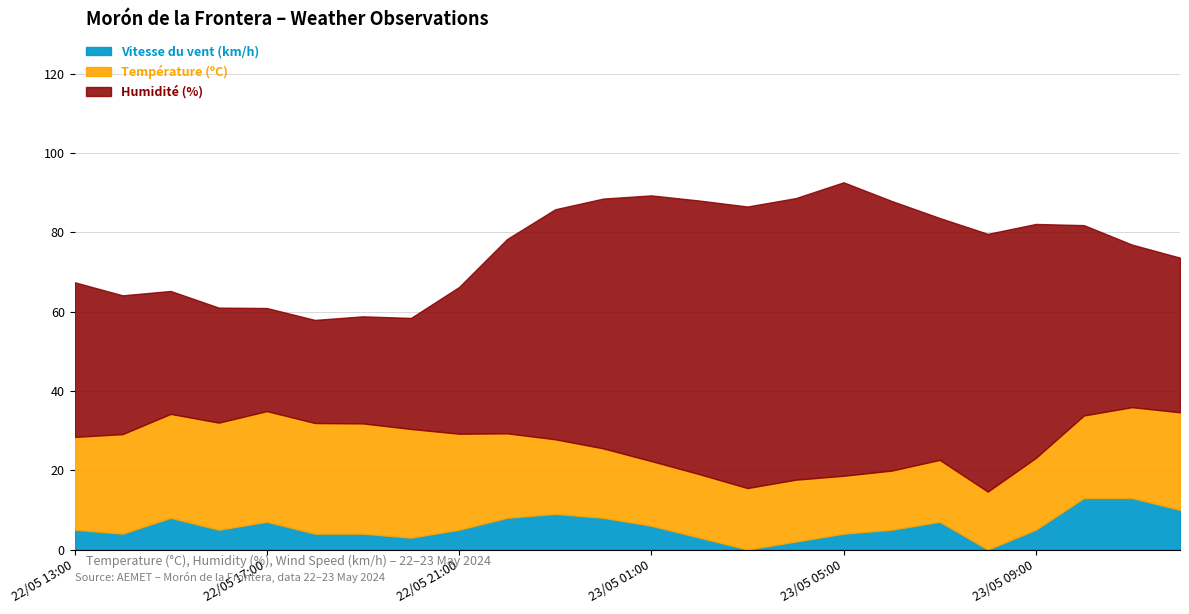

True or false: Humidité (%) and Vitesse du vent (km/h) intersect in this chart.

False